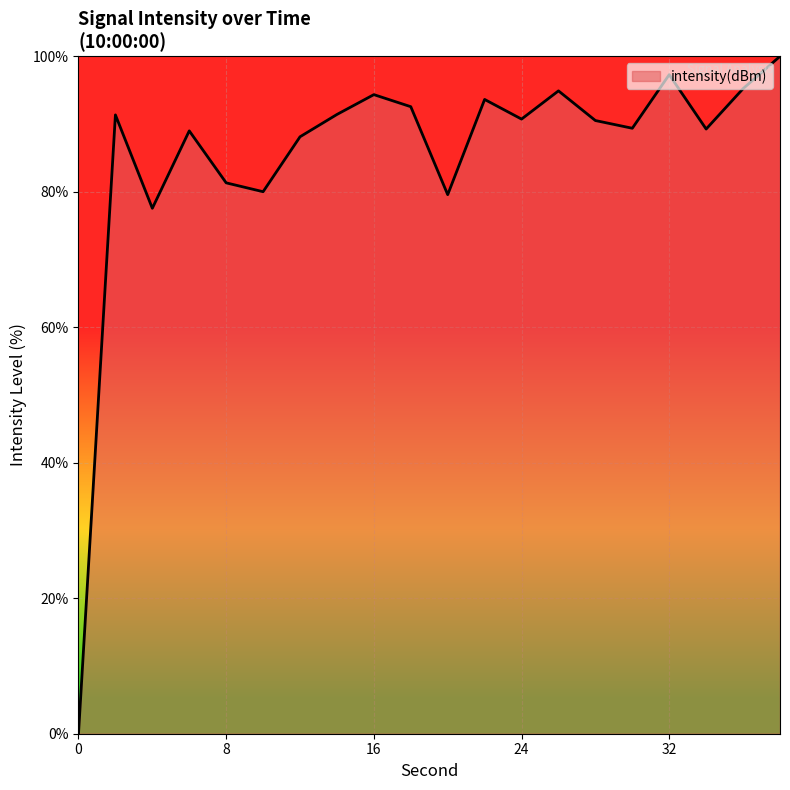

Does the chart display data point markers on the line(s)?

No